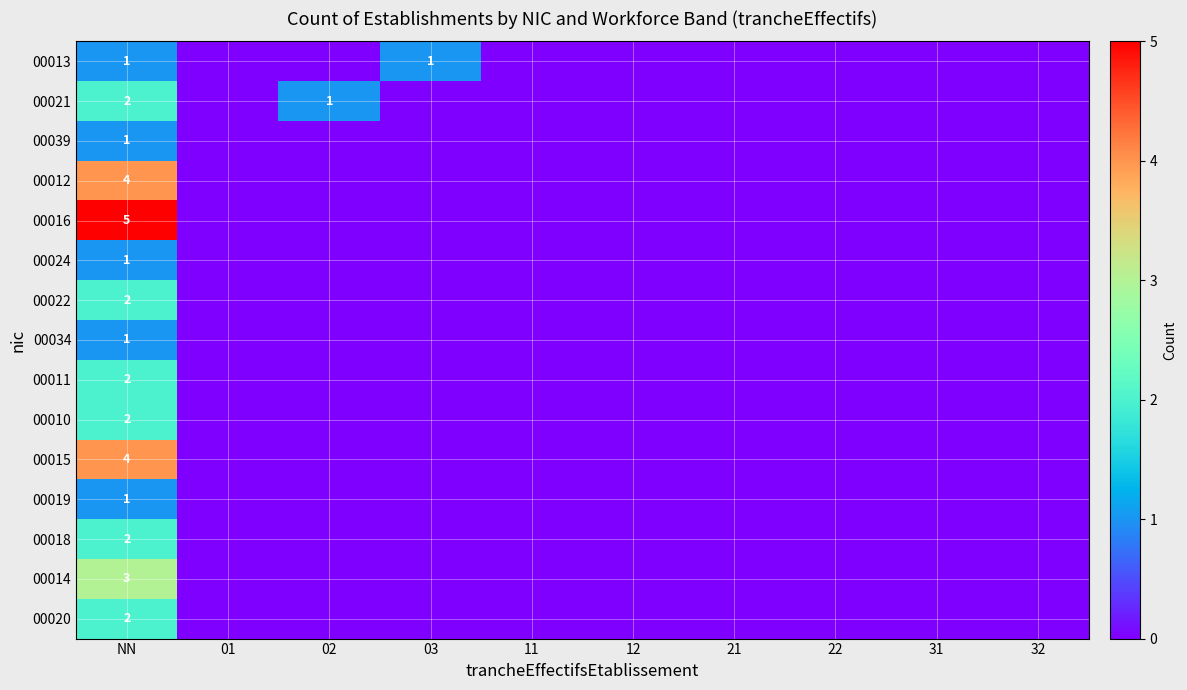

At which category is the sum across all series the highest?

NN